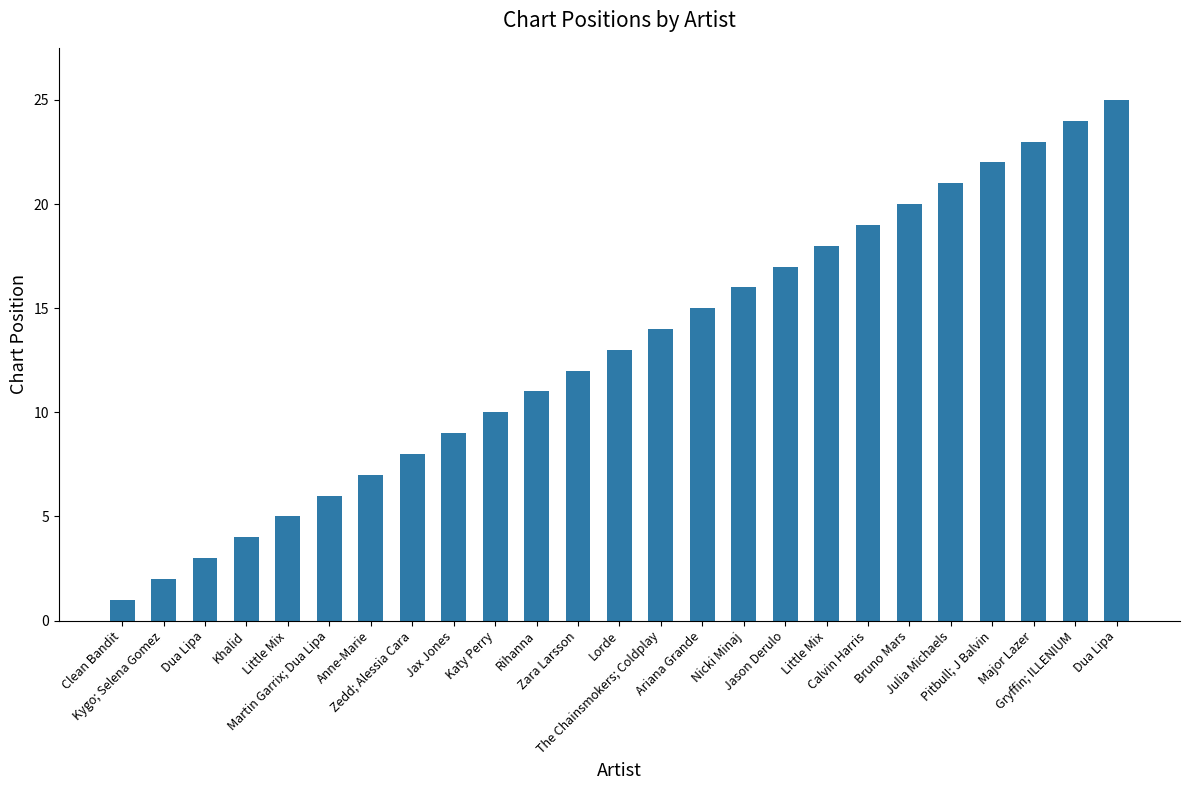

Approximately how many times larger is the value at Dua Lipa compared to Clean Bandit?

3.0